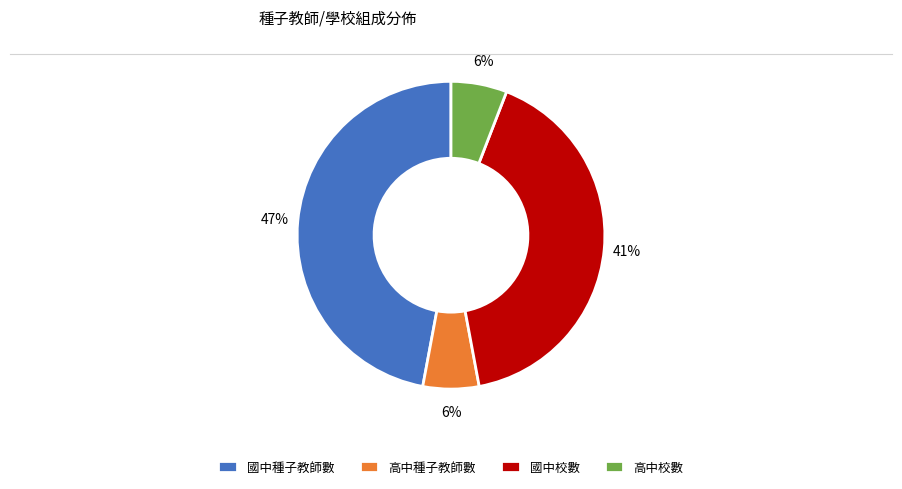

Do 國中校數 and 國中種子教師數 together represent more than half of the pie?

Yes